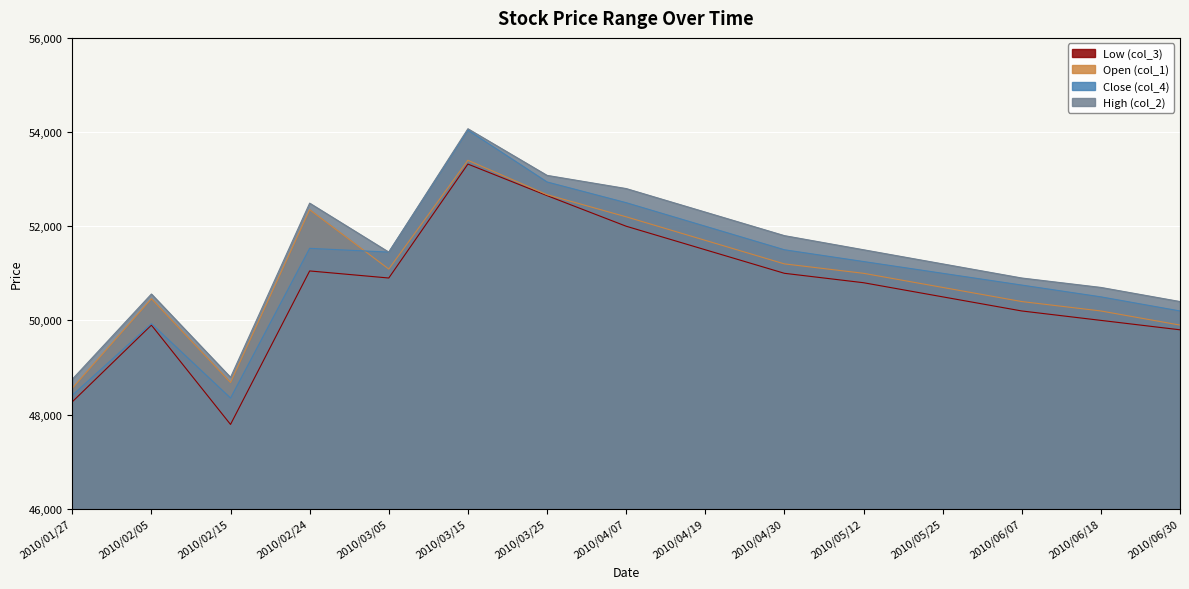

What value does the High (col_2) series have at 2010/06/30?

50400